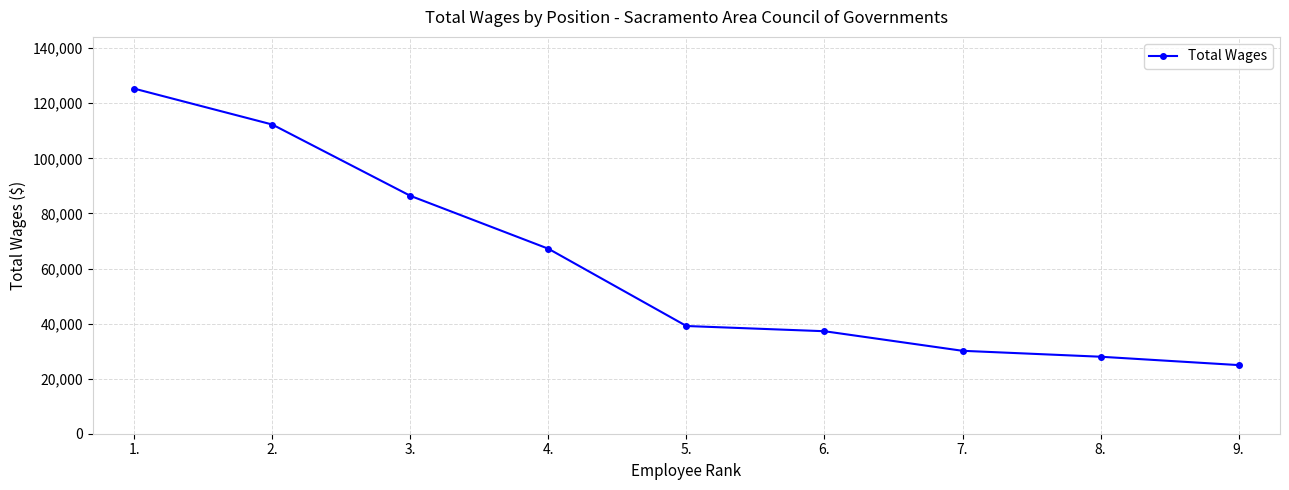

The value at 5. is 18366. True or false?

False